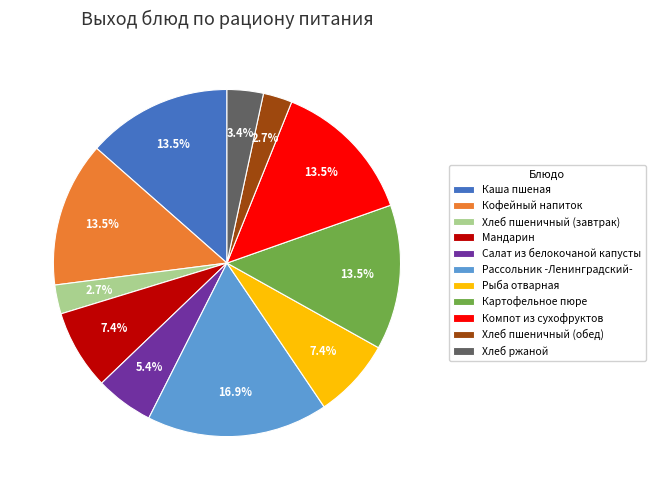

How many segments does this pie chart have?

11